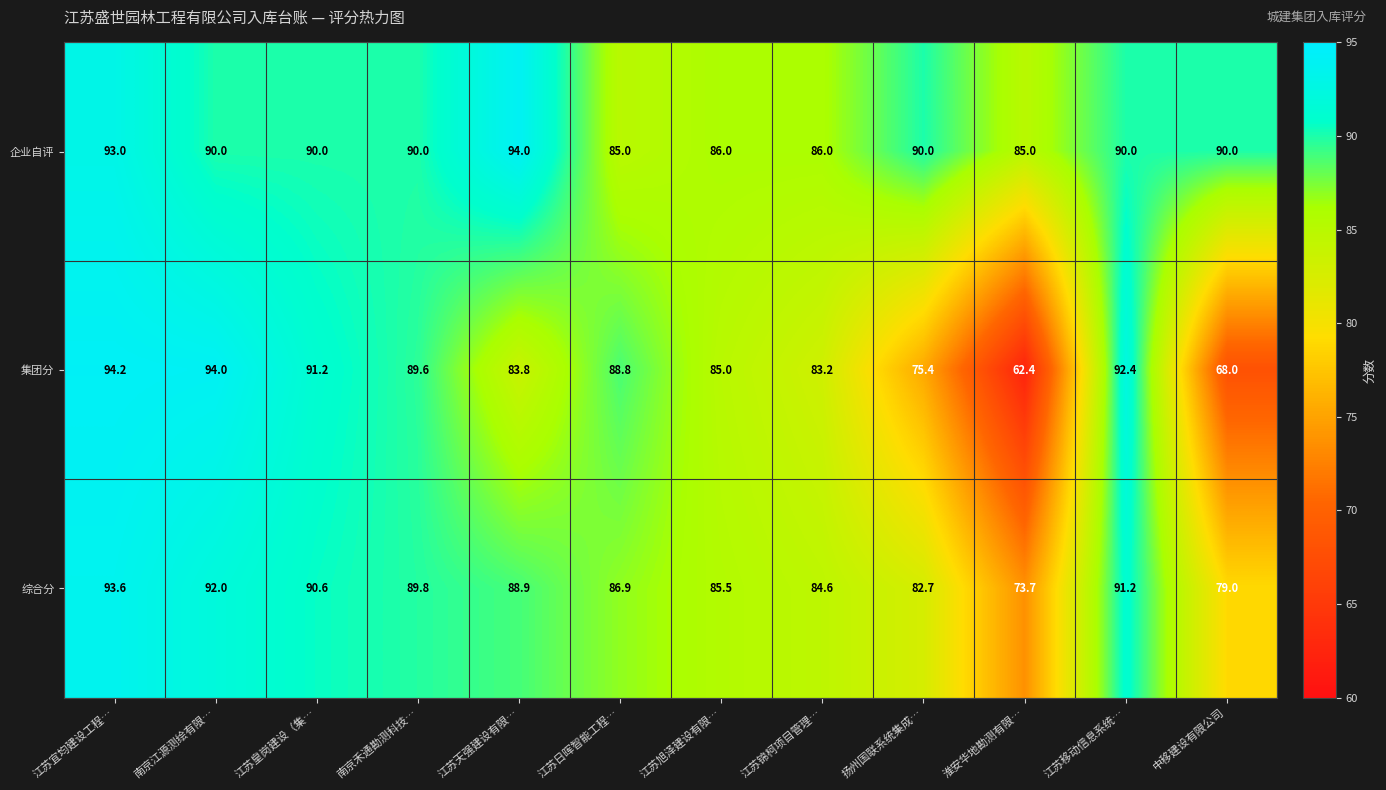

What is the total value across all series at 江苏旭泽建设有限…?

256.5